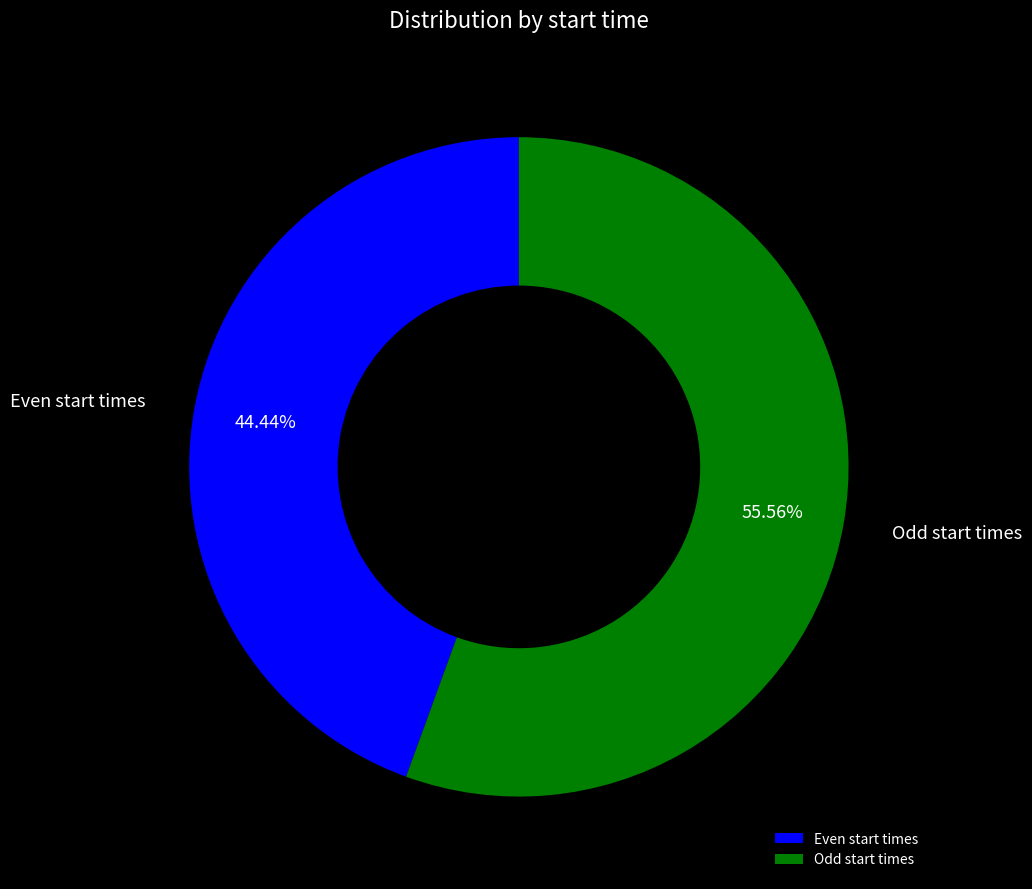

Is there a majority slice in this chart?

Yes